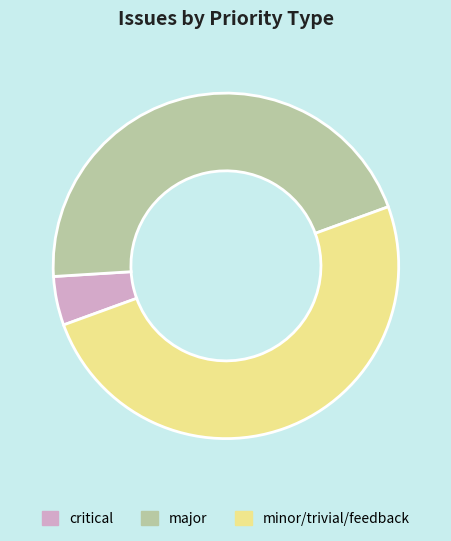

Rank the categories by value from lowest to highest.

critical, major, minor/trivial/feedback